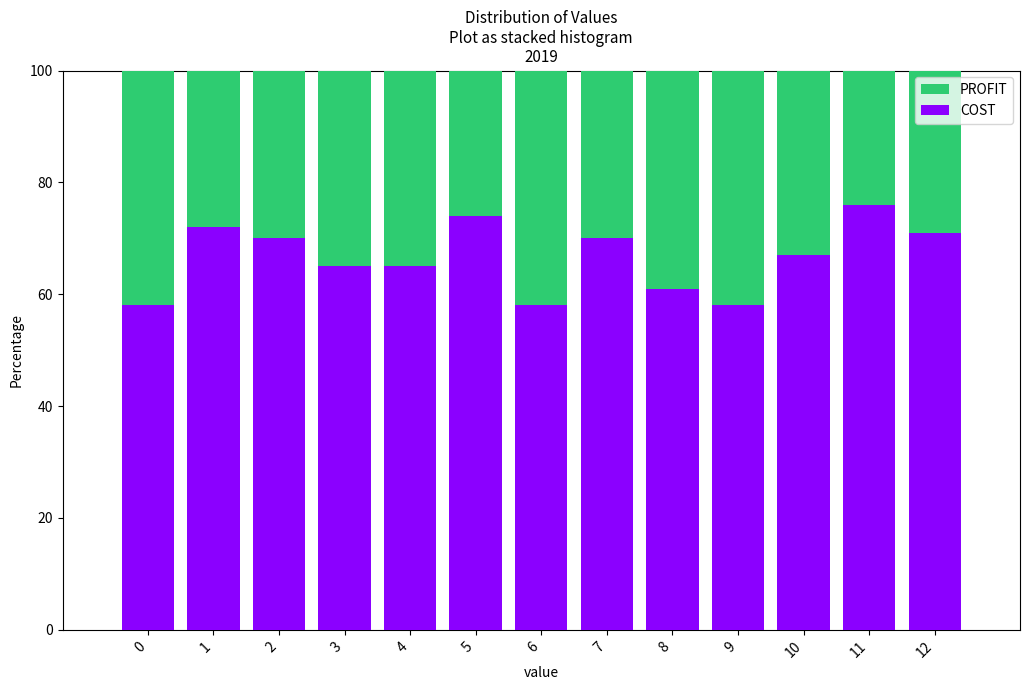

Reading right to left, list the values for the COST series.

12=71	11=76	10=67	9=58	8=61	7=70	6=58	5=74	4=65	3=65	2=70	1=72	0=58